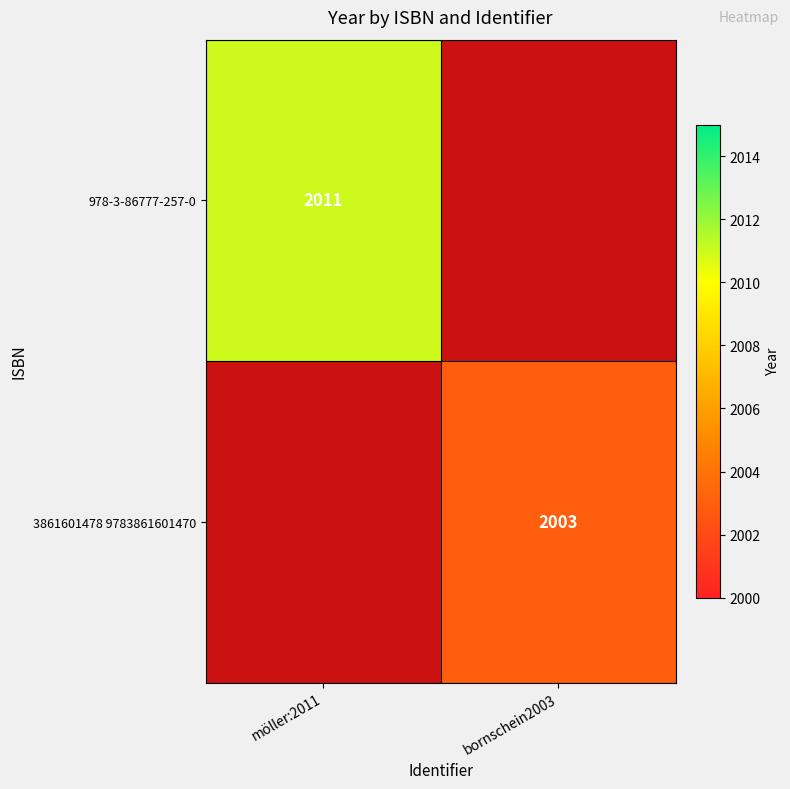

At which category is the sum across all series the highest?

möller:2011